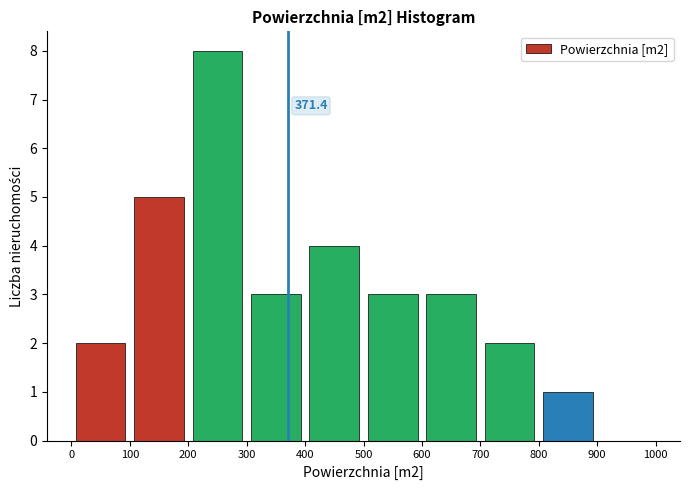

Over which range of the x-axis is the bar tallest?

200 to 300